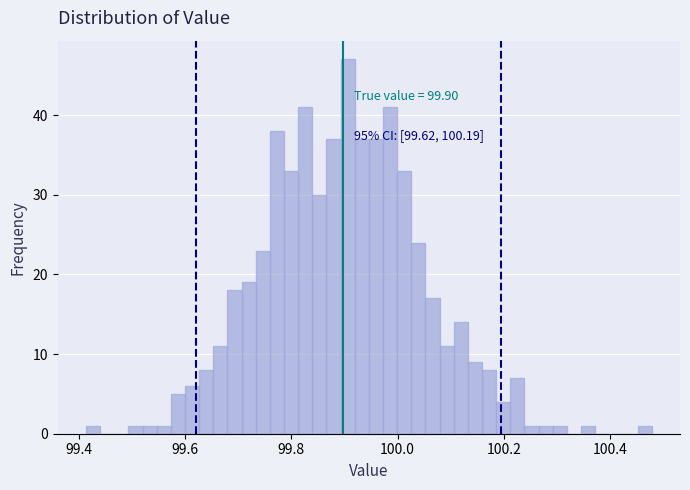

Read against the x-axis, roughly where is the centre of the tallest bar?

99.90